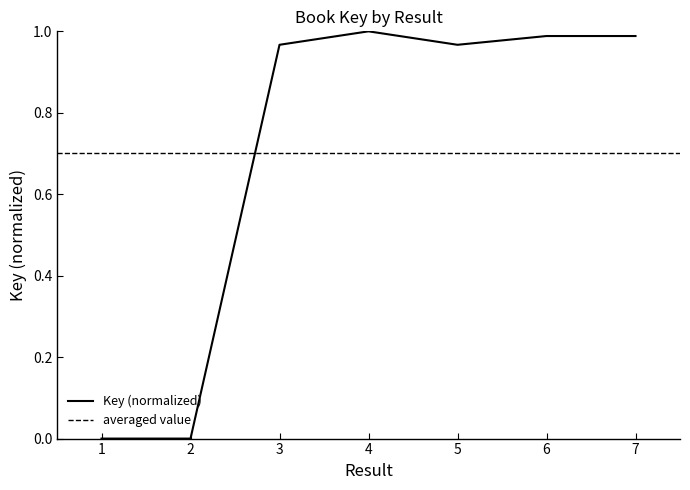

How many points are lower than both their immediate neighbors (excluding endpoints)?

1